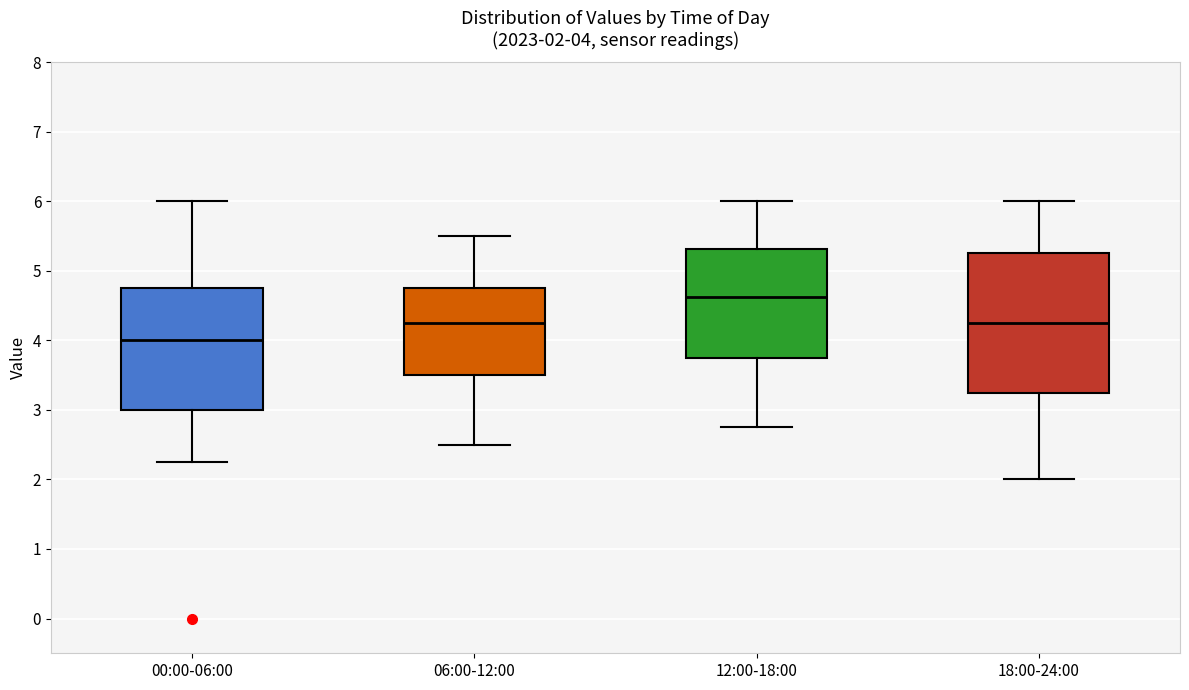

Which box is the tallest, from its lower edge to its upper edge?

18:00-24:00